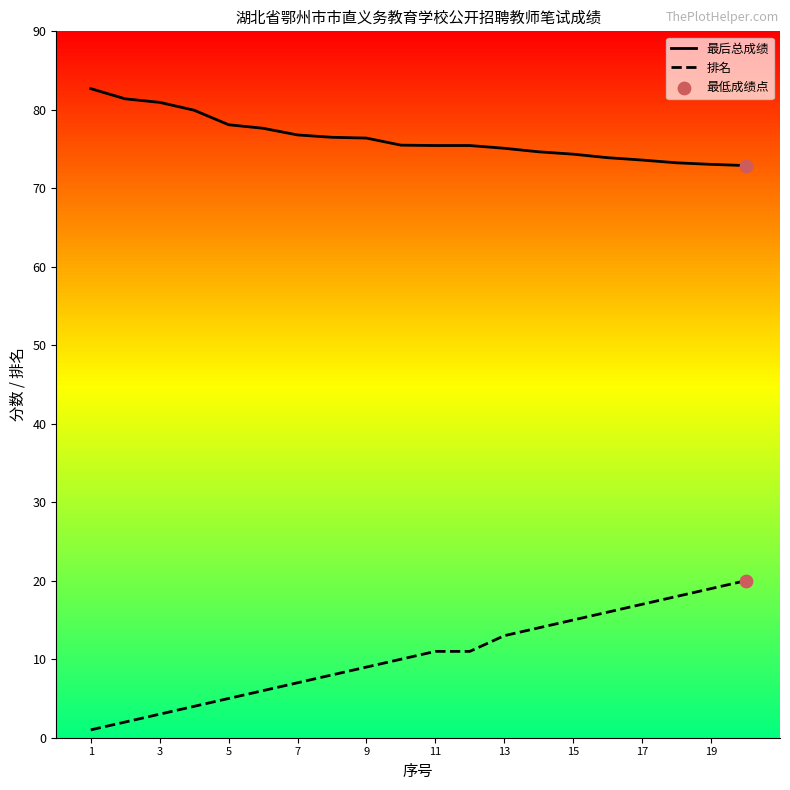

Which series has the widest spread of values?

排名